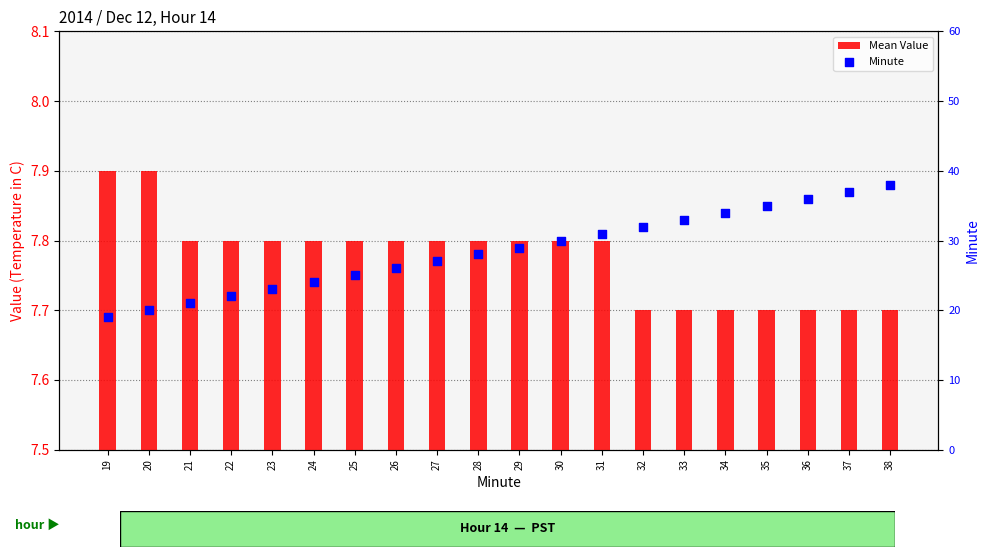

Is the value of Mean Value at 27 greater than the value of Minute at 32?

No